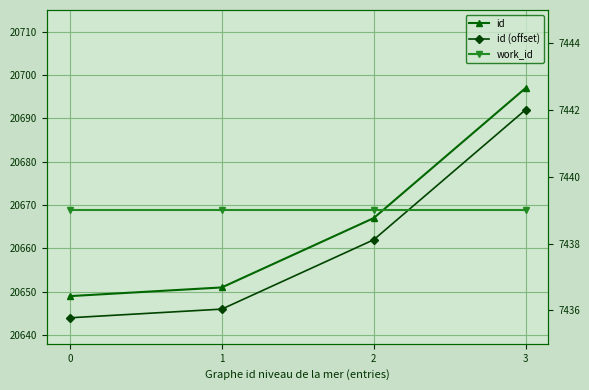

What are all the series names shown in the legend?

id, id (offset), work_id